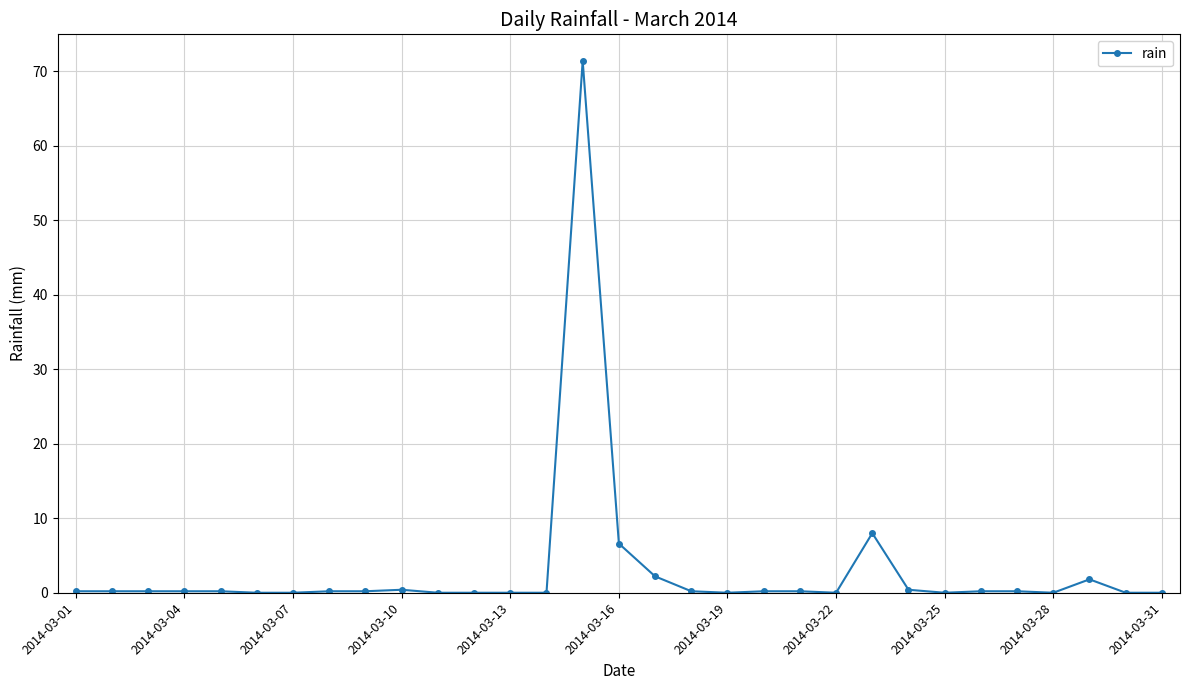

What is the difference between the maximum and minimum values?

71.4